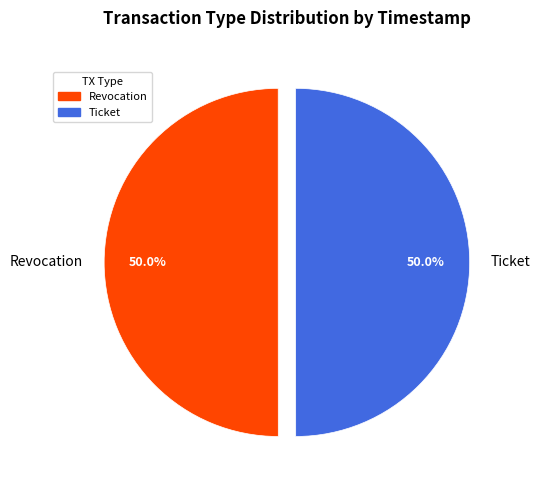

Approximately how many times larger is the value at Ticket compared to Revocation?

1.0